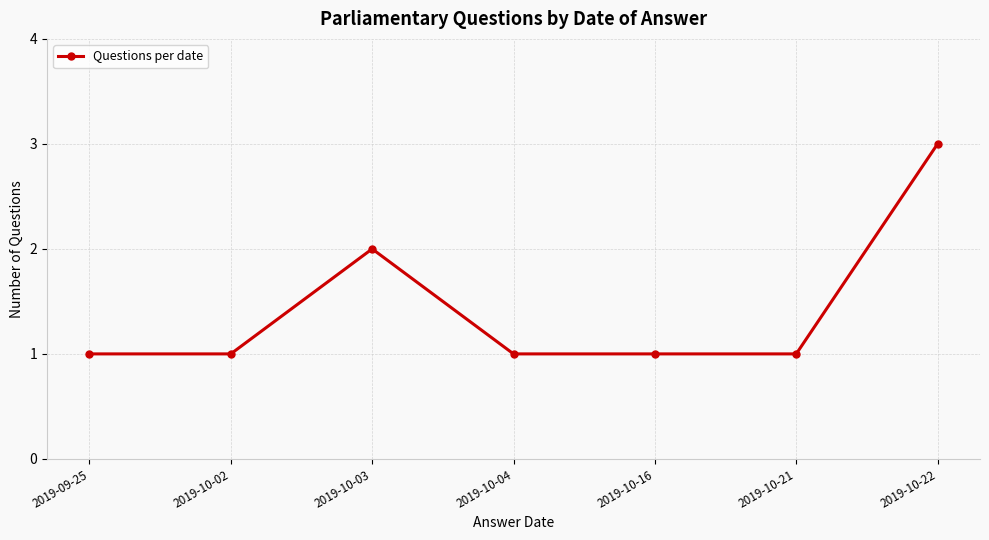

True or false: there are more than 2 points higher than both neighbors.

False